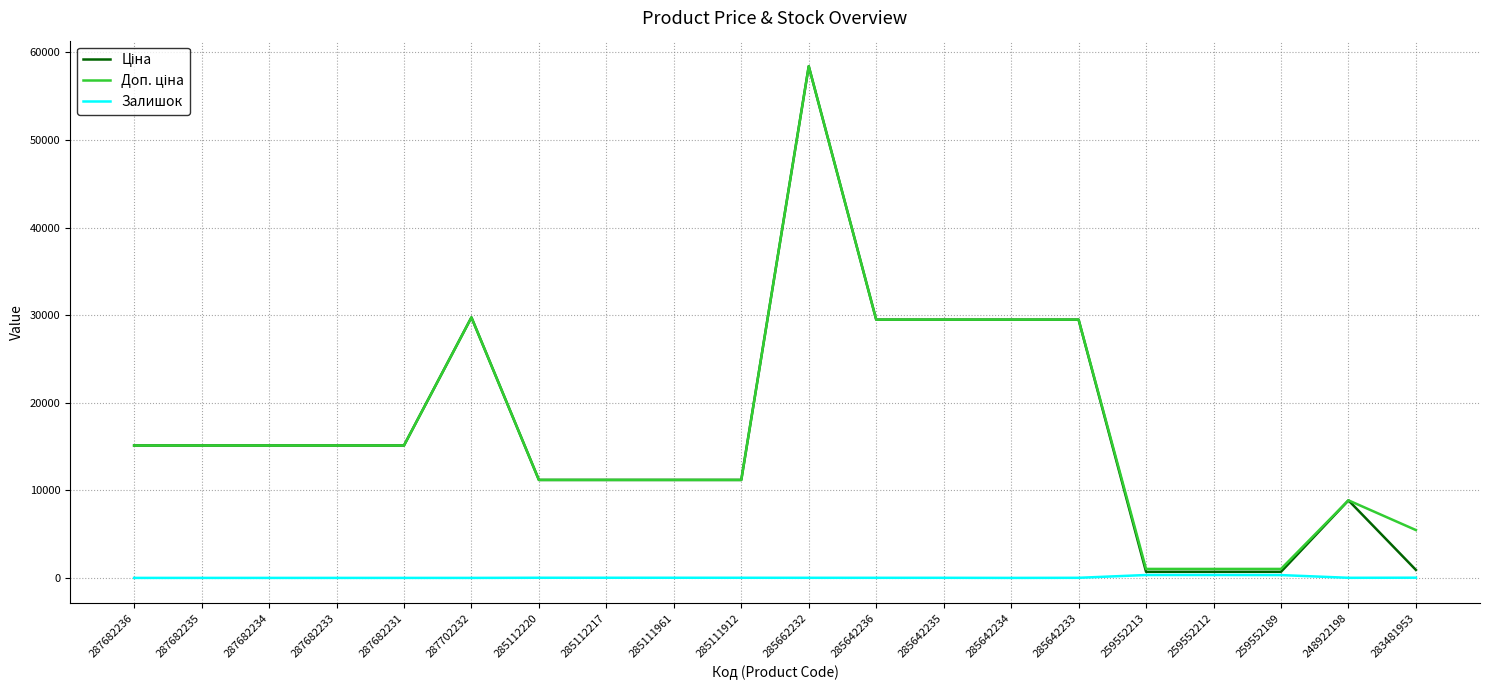

Is it true that Залишок equals 333.0 at 259552212?

True